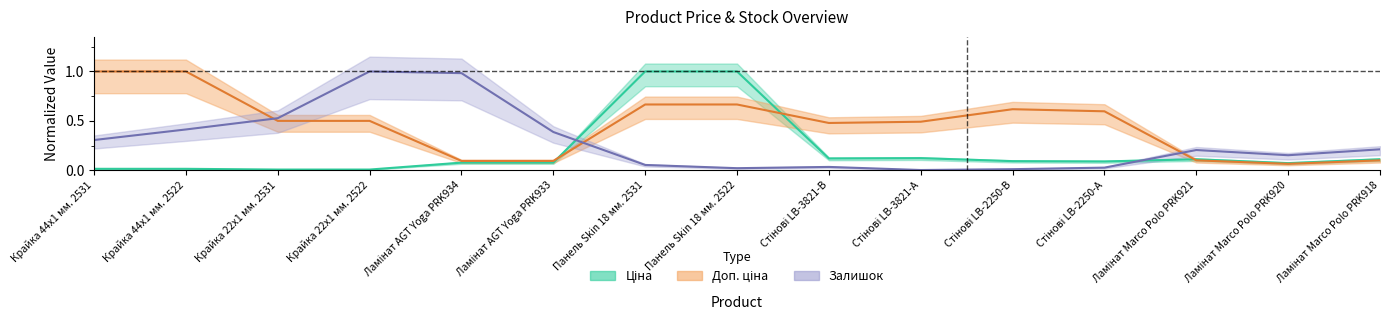

What is the label of the 3rd point from the right?

Ламінат Marco Polo PRK921